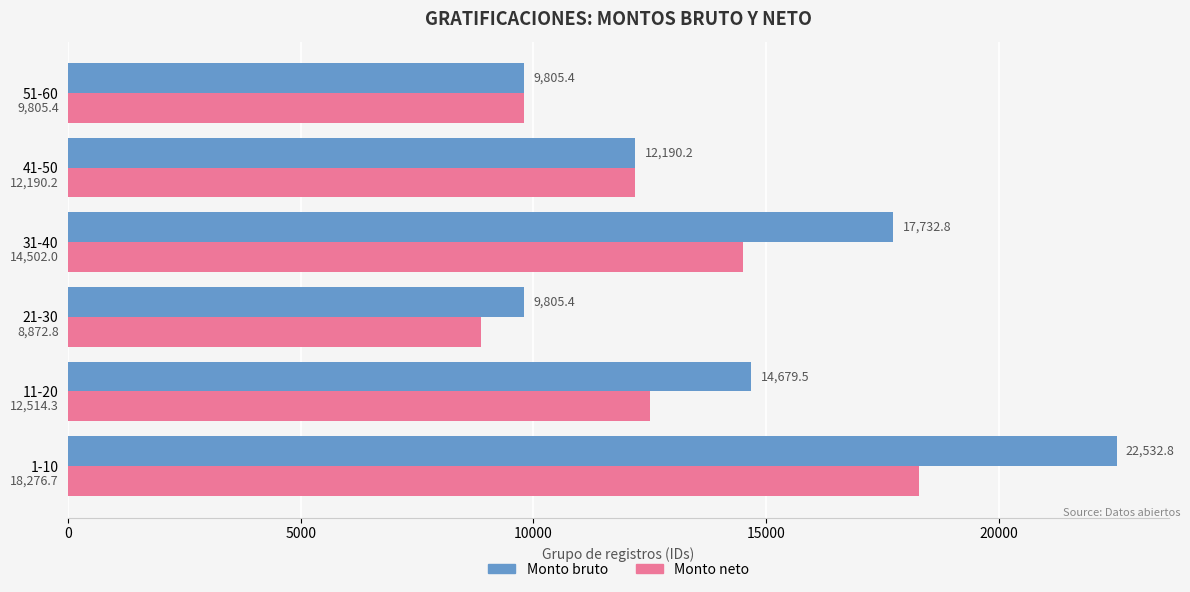

Count the number of data series in this chart.

2